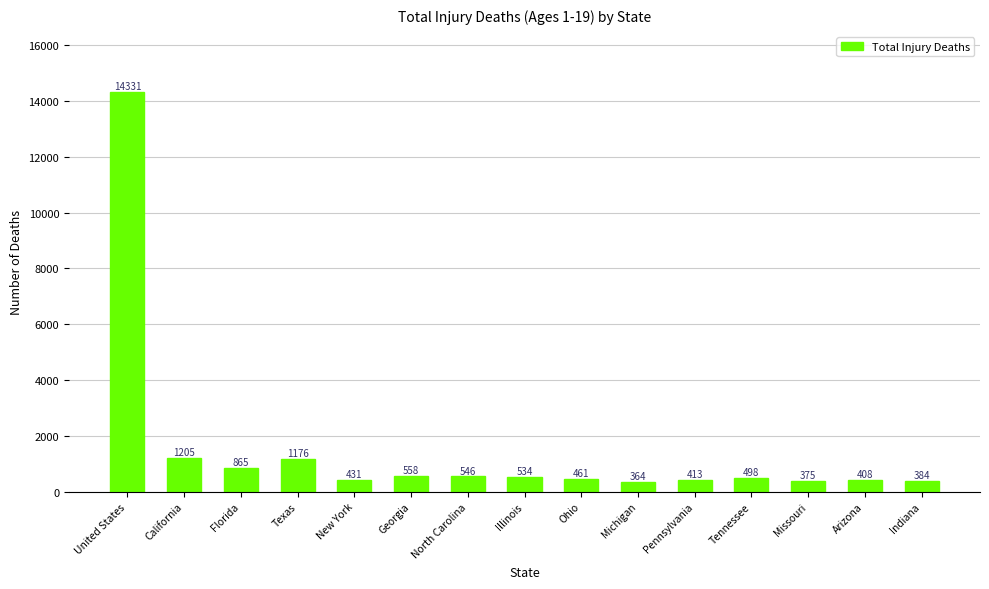

The value at Texas is 320. True or false?

False